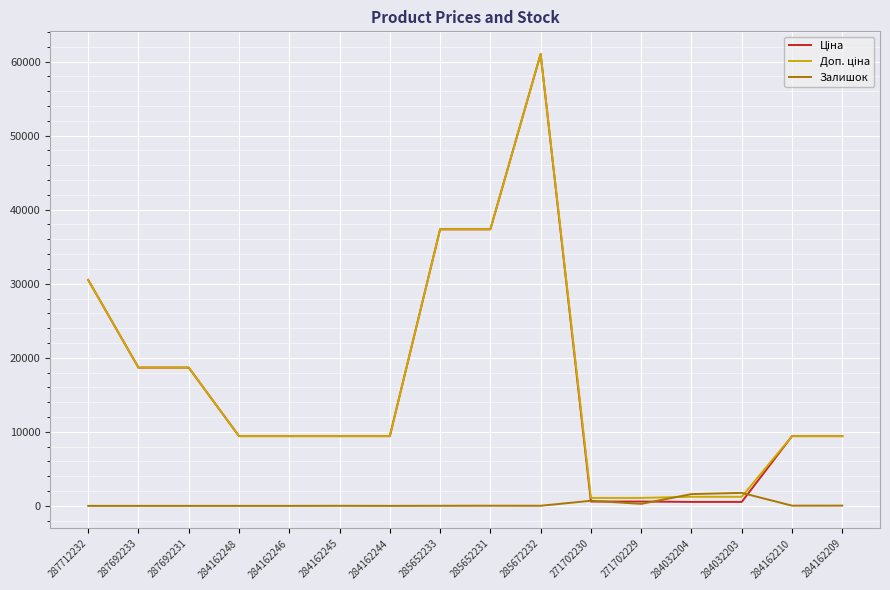

At which category is the sum across all series the highest?

285672232